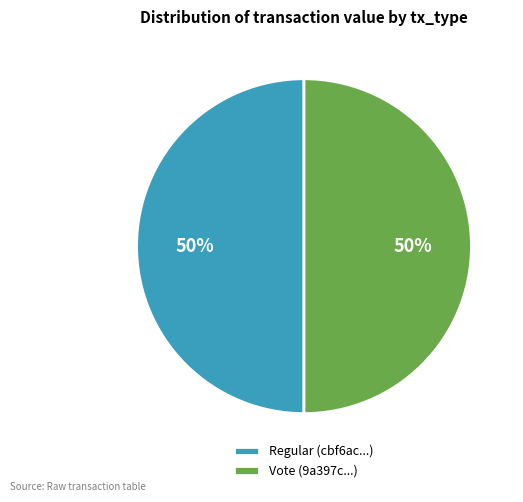

What is the ratio of the value at Vote (9a397c...) to the value at Regular (cbf6ac...)?

1.0